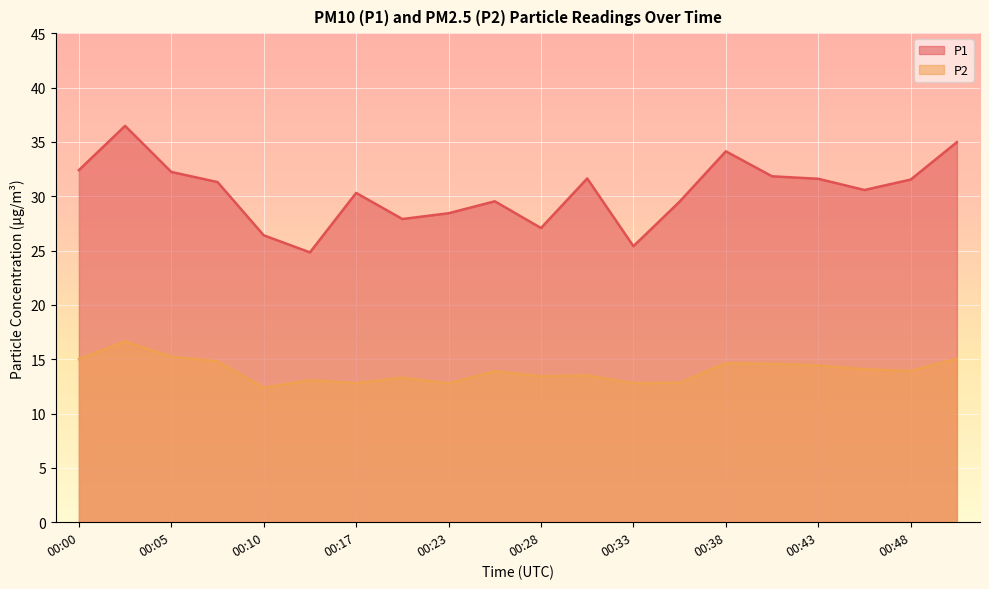

Rank the series at 00:00 from highest to lowest value.

P1, P2